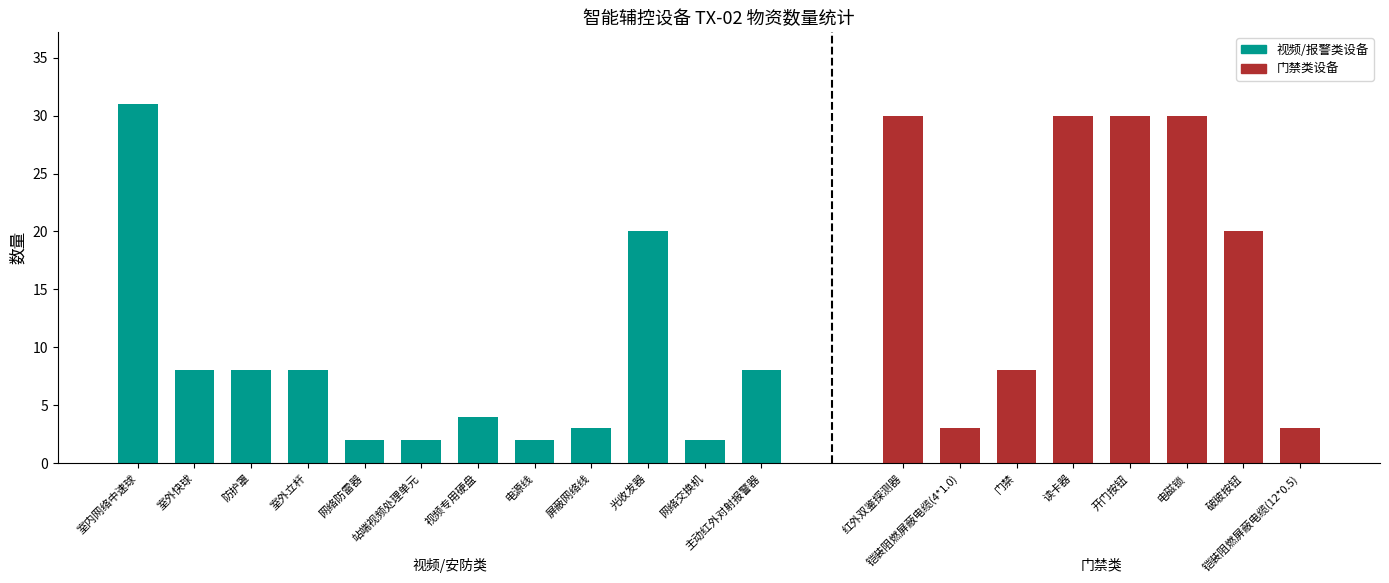

What is the change in value from 视频专用硬盘 to 电源线?

-2